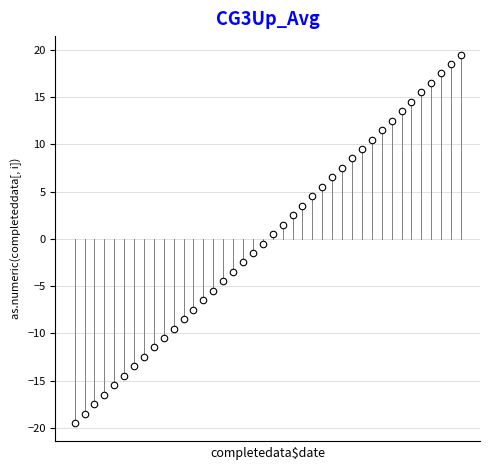

What is the range of Y values (max minus min)?

39.0